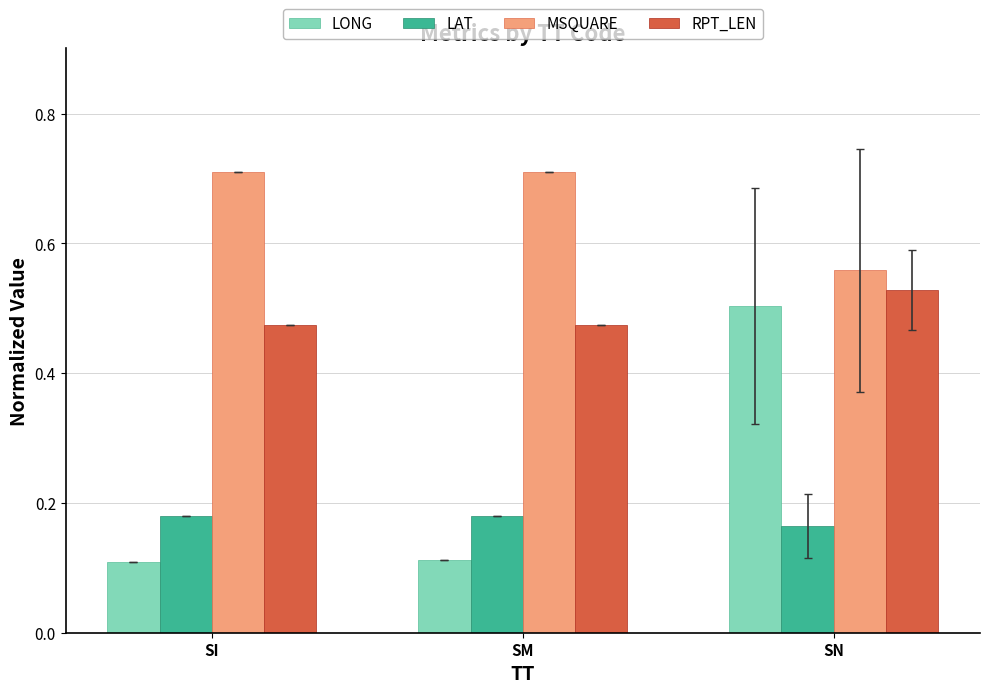

The value of LONG at SN is 0.5. True or false?

True